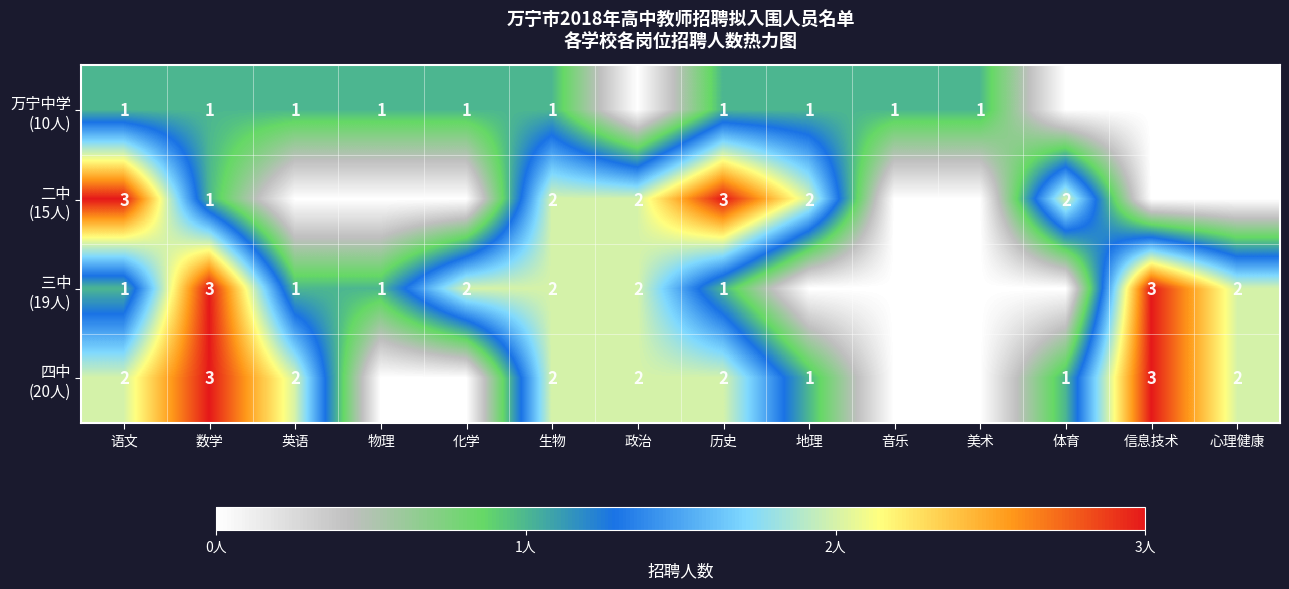

What is the total value across all series at 语文?

7